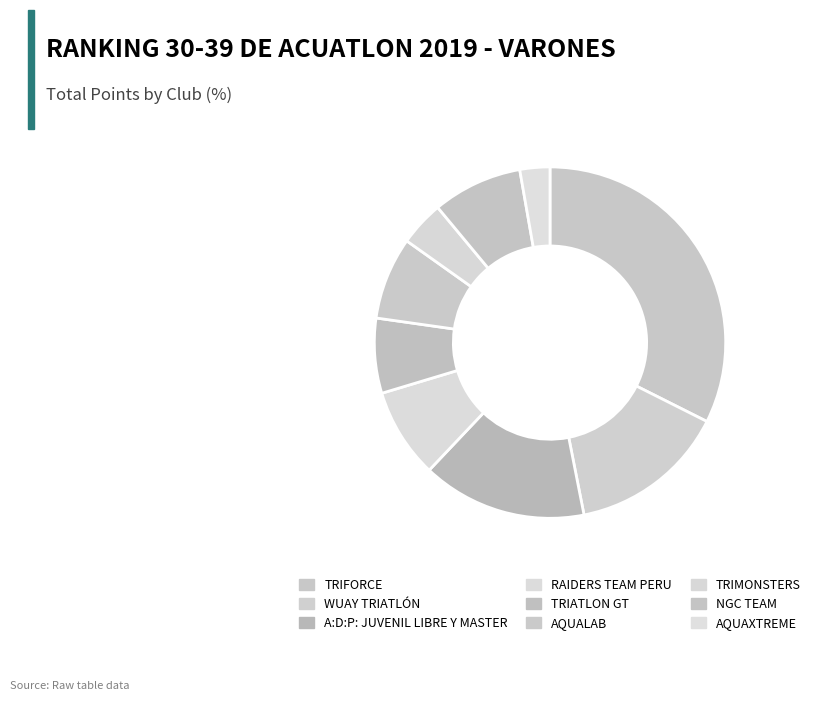

Which category has the biggest portion of the pie?

TRIFORCE